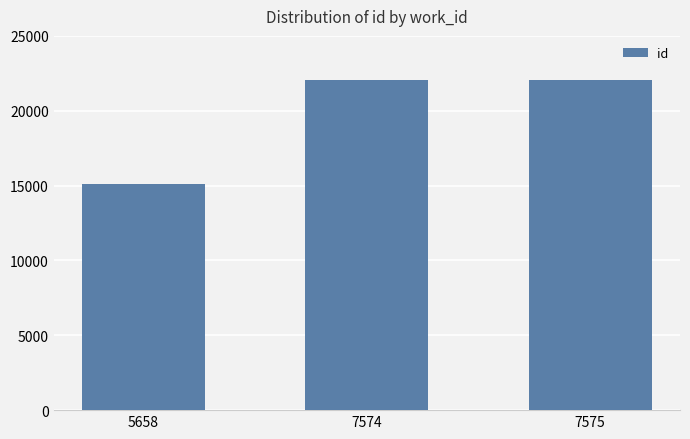

Read the value at 7574, to the nearest 10.

22070